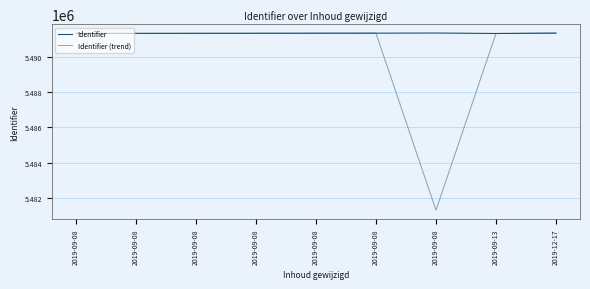

Reading left to right, transcribe all the data shown in this chart.

Identifier: 2019-09-08=5491303	2019-09-08=5491307	2019-09-08=5491310	2019-09-08=5491313	2019-09-08=5491316	2019-09-08=5491319	2019-09-08=5491327	2019-09-13=5491301	2019-12-17=5491322
Identifier (trend): 2019-09-08=5491303	2019-09-08=5491307	2019-09-08=5491310	2019-09-08=5491313	2019-09-08=5491316	2019-09-08=5491319	2019-09-08=5481327	2019-09-13=5491301	2019-12-17=5491322